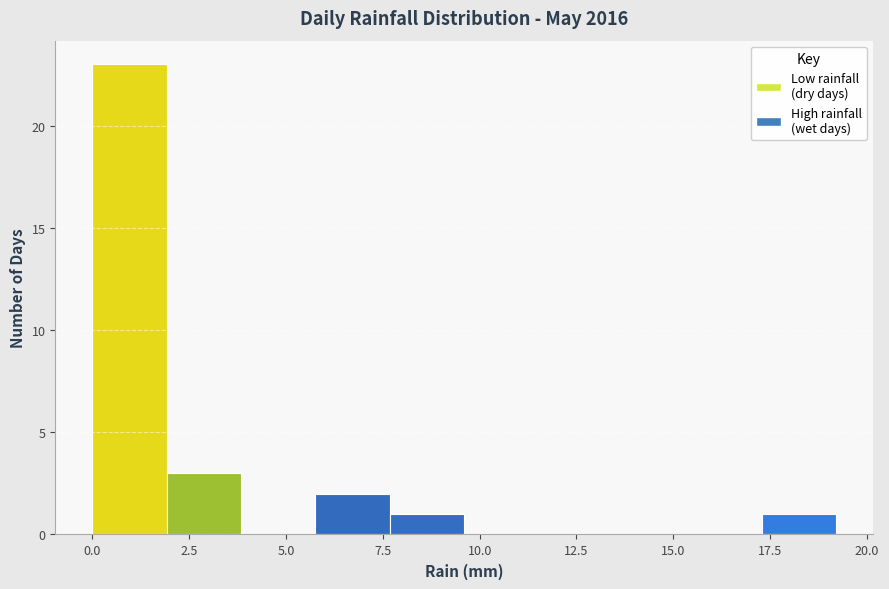

Around what value on the x-axis is the tallest bar? Give the approximate position of its centre, as read against the axis.

1.0